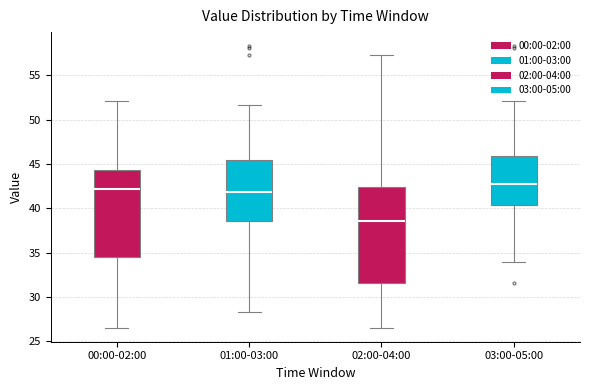

Where is the lower edge of the box for 01:00-03:00 on the y-axis? The values are not printed on the chart, so give them approximately, as read against the axis.

38.5